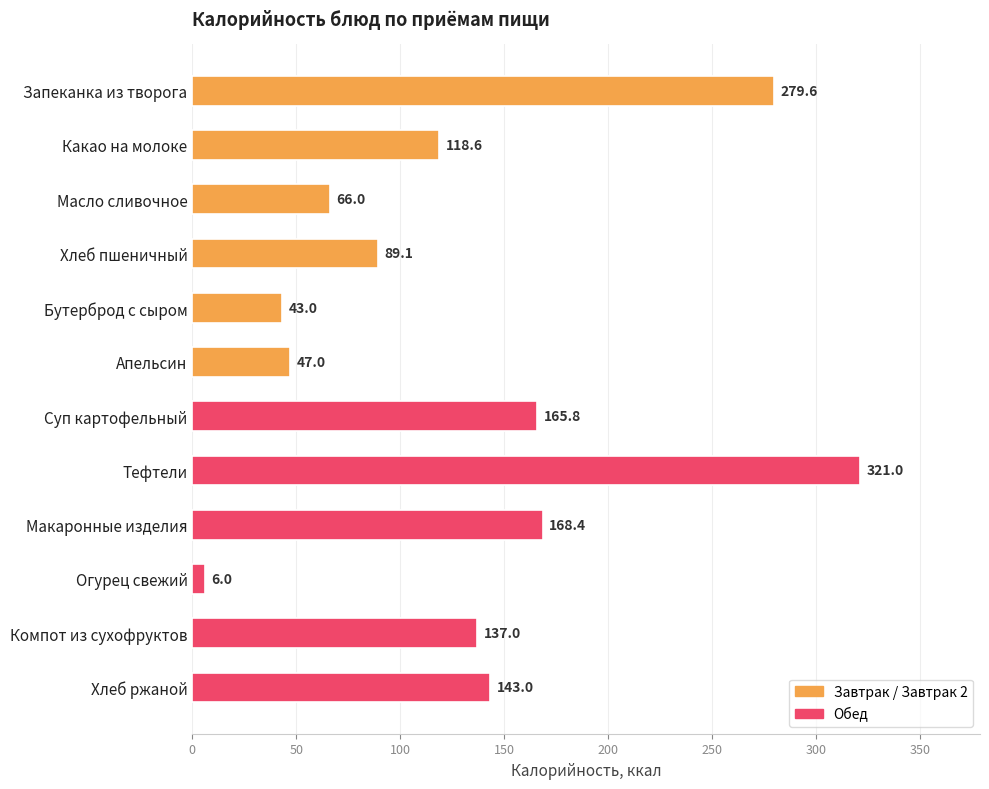

What is the difference between the maximum and minimum values?

315.0